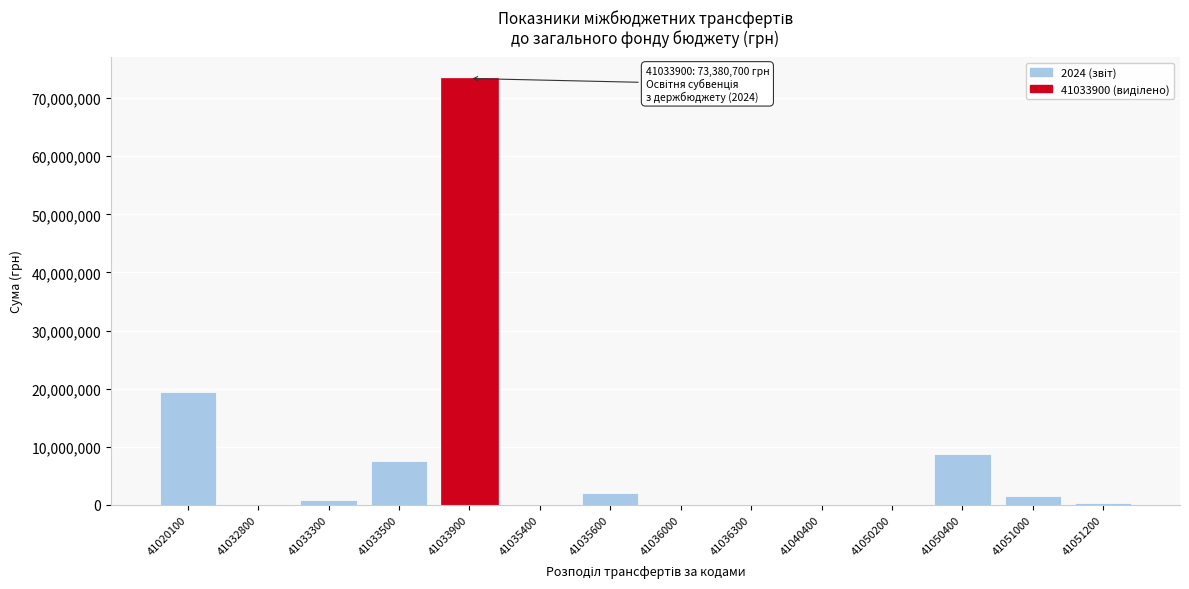

Where is the data nearest to the value 36690350?

41020100